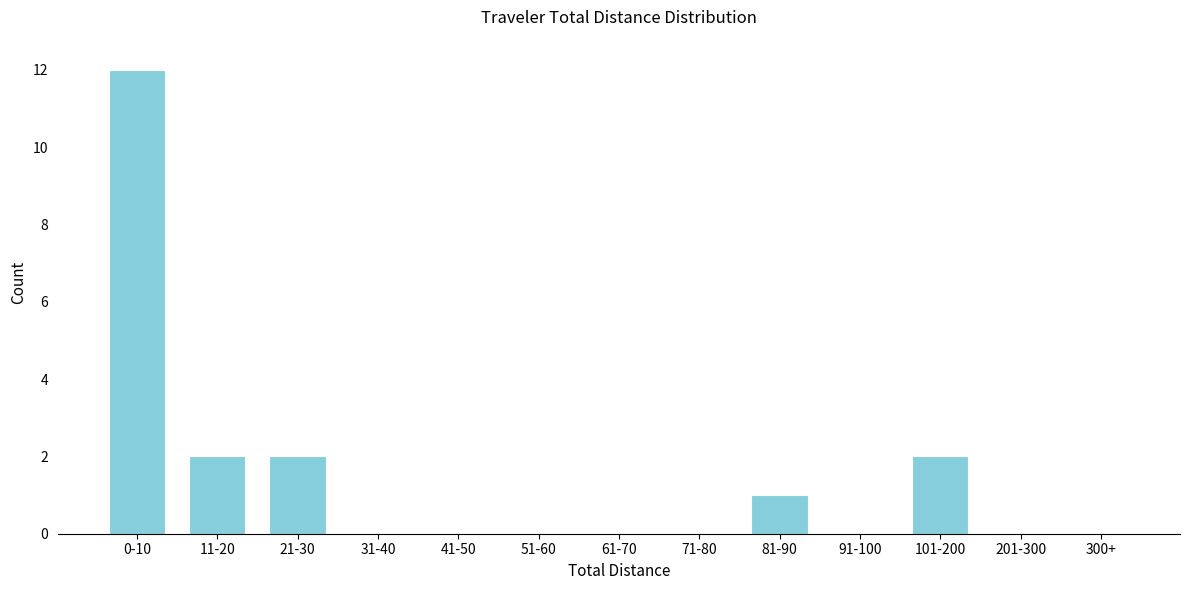

Reading left to right, list all the values displayed in this chart.

0-10=12	11-20=2	21-30=2	31-40=0	41-50=0	51-60=0	61-70=0	71-80=0	81-90=1	91-100=0	101-200=2	201-300=0	300+=0